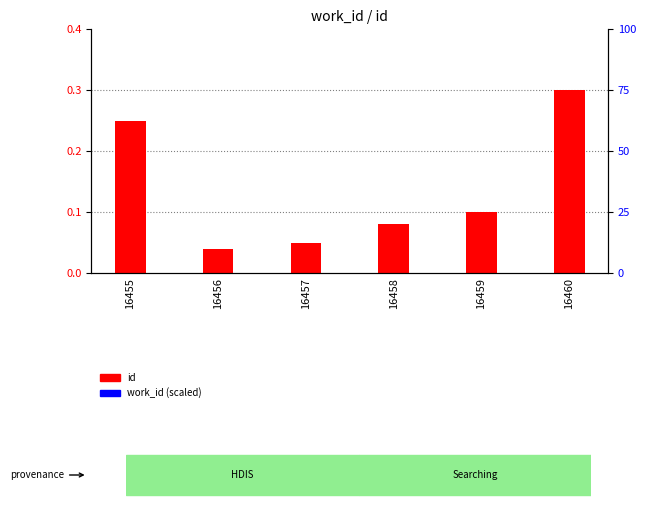

Reading right to left, transcribe all the data shown in this chart.

id (scaled): 0.3	0.1	0.1	0.1	0.0	0.2
work_id (scaled): 0.0	0.0	0.0	0.0	0.0	0.1